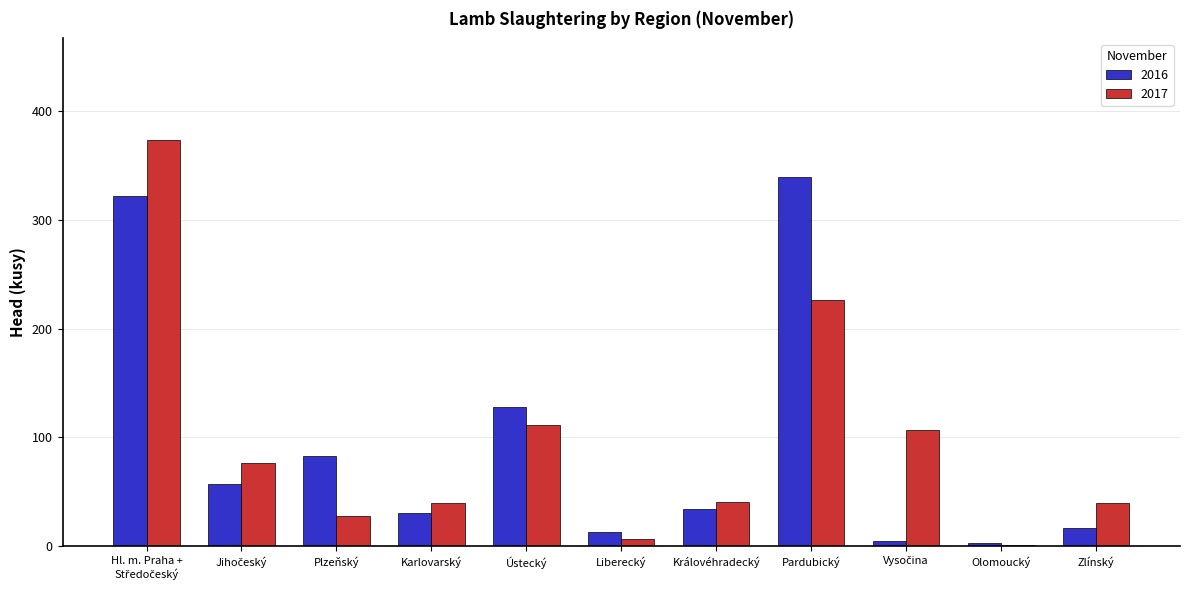

Is it true that 2017 equals 40 at Zlínský?

True